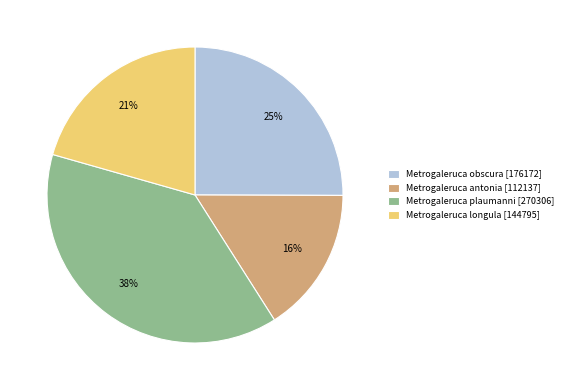

Is it true that Metrogaleruca plaumanni is 31% of the pie?

False